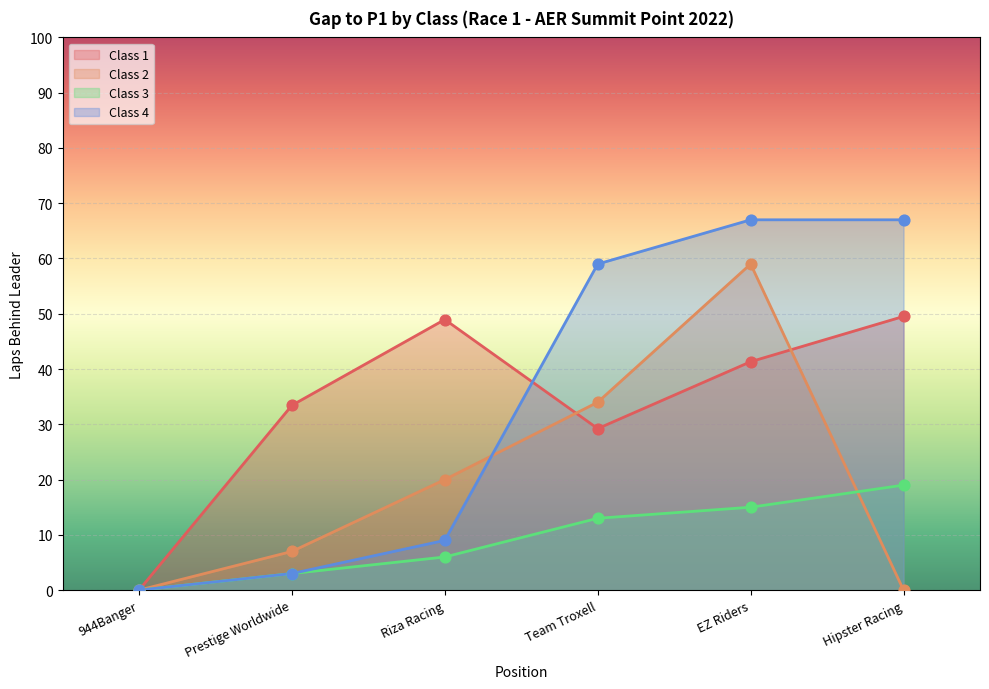

Which series contains the highest Y value?

Class 4